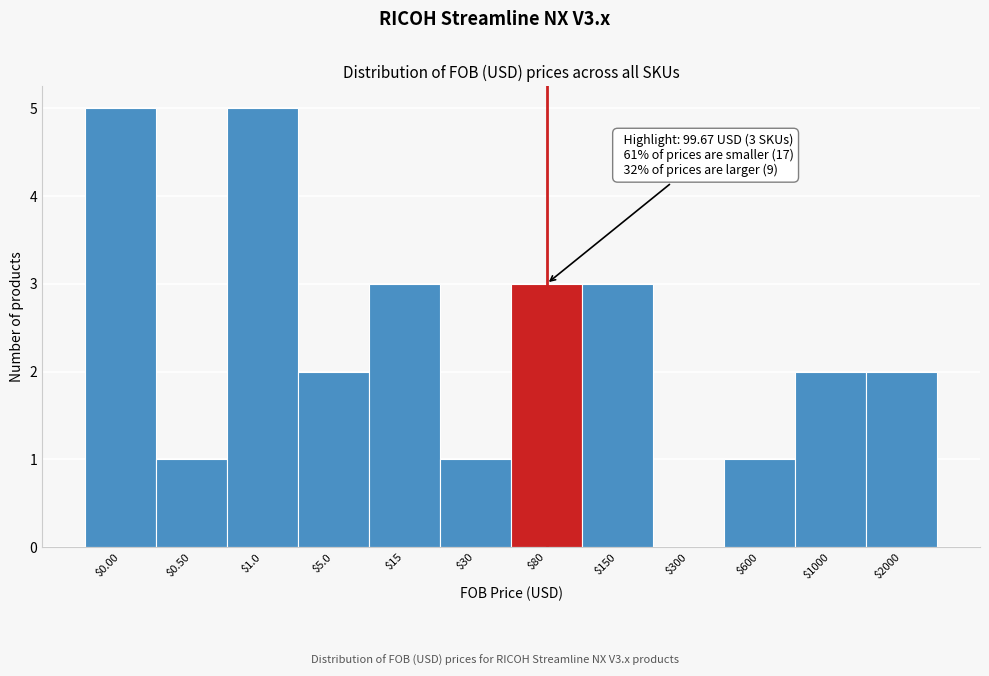

The value at $5.0 is 1. True or false?

False